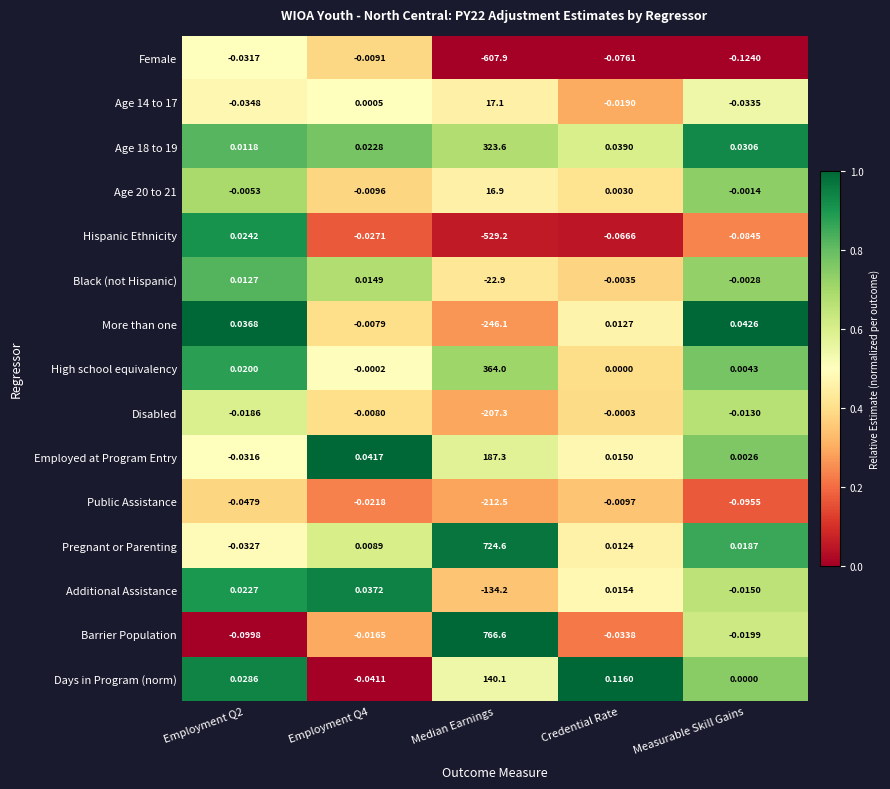

Is the value of Additional Assistance at Employment Q2 greater than the value of Employed at Program Entry at Median Earnings?

No